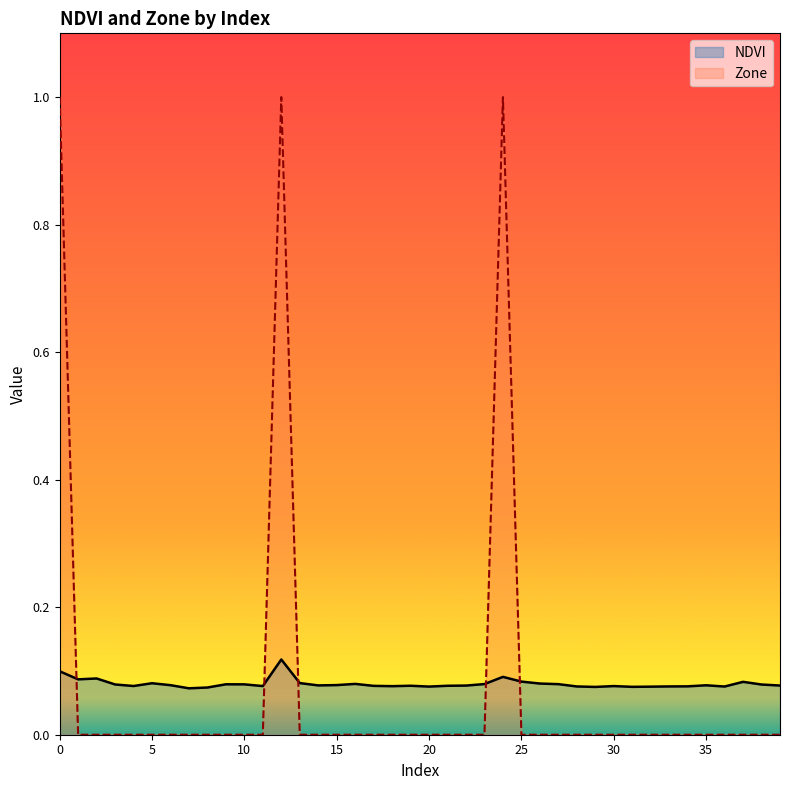

What are all the series names shown in the legend?

NDVI, Zone